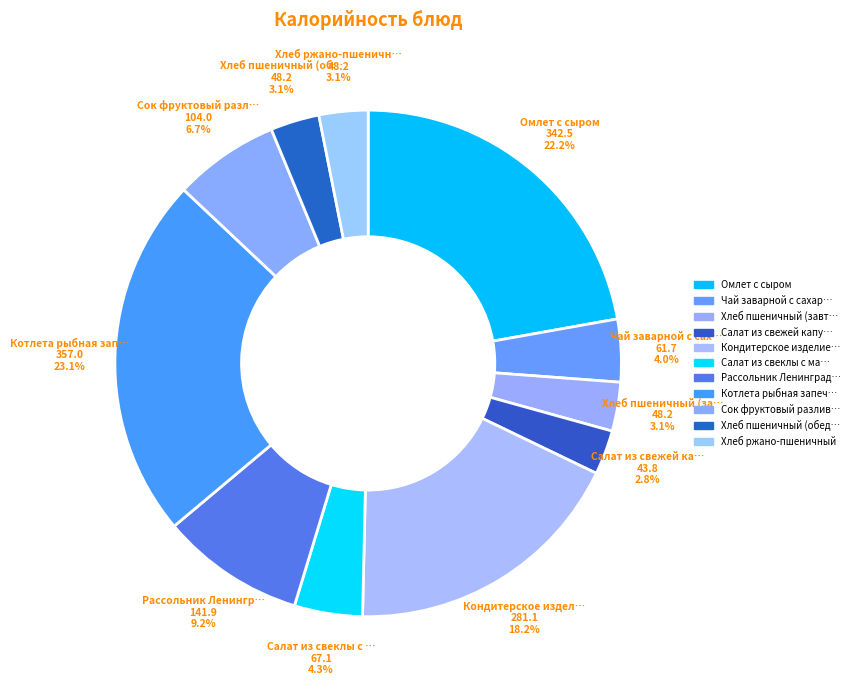

Which category has the biggest portion of the pie?

Котлета рыбная запеченная